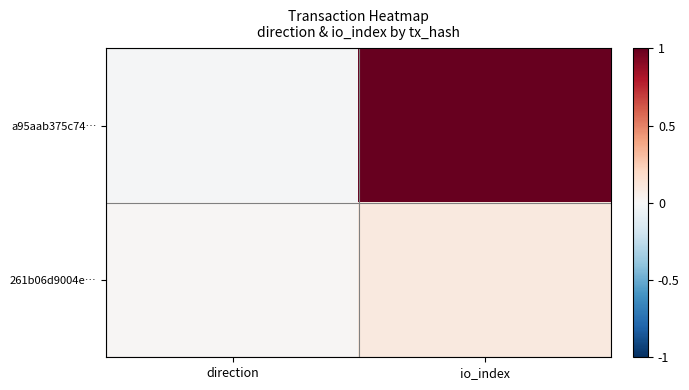

At how many categories does at least one series exceed 0?

2